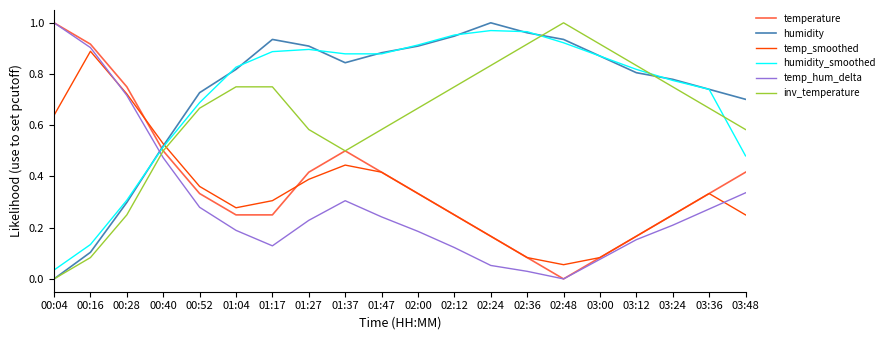

The humidity series shows 0.8 at 01:37. True or false?

True